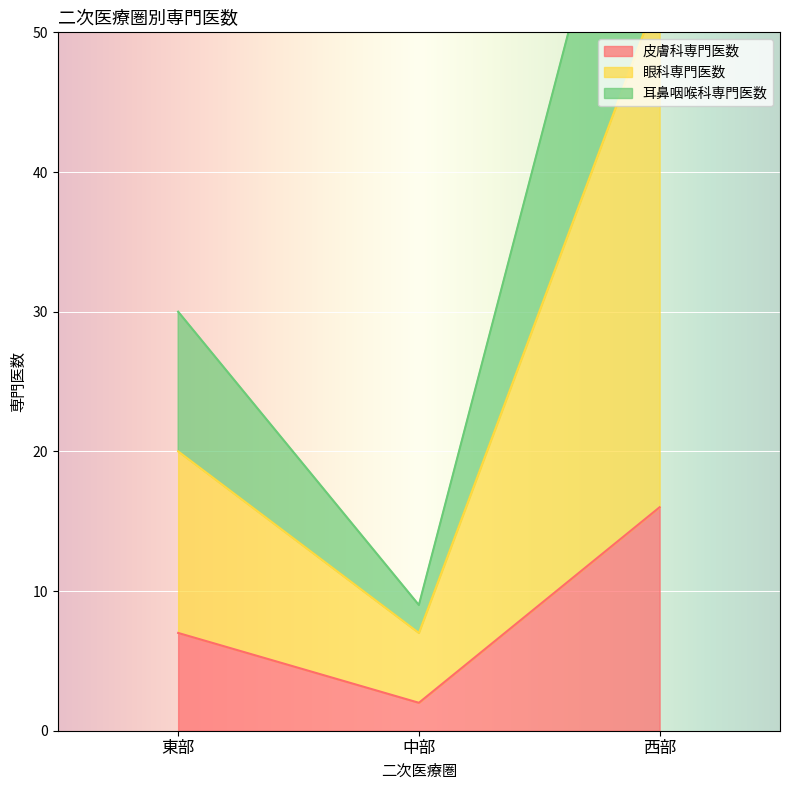

Does the chart display data point markers on the line(s)?

No